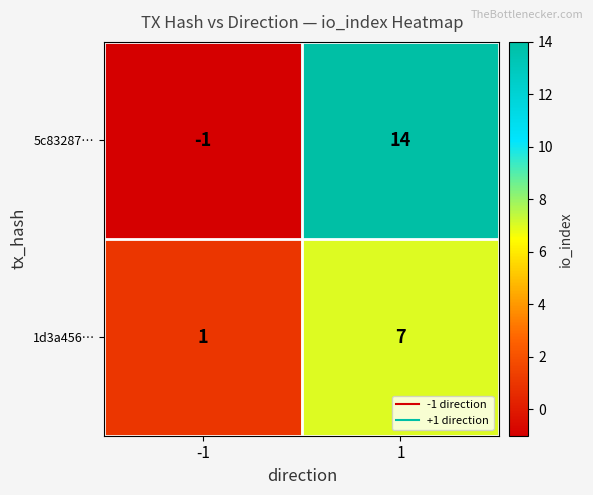

What is the sum of the 1d3a456… values at -1 and 1?

8